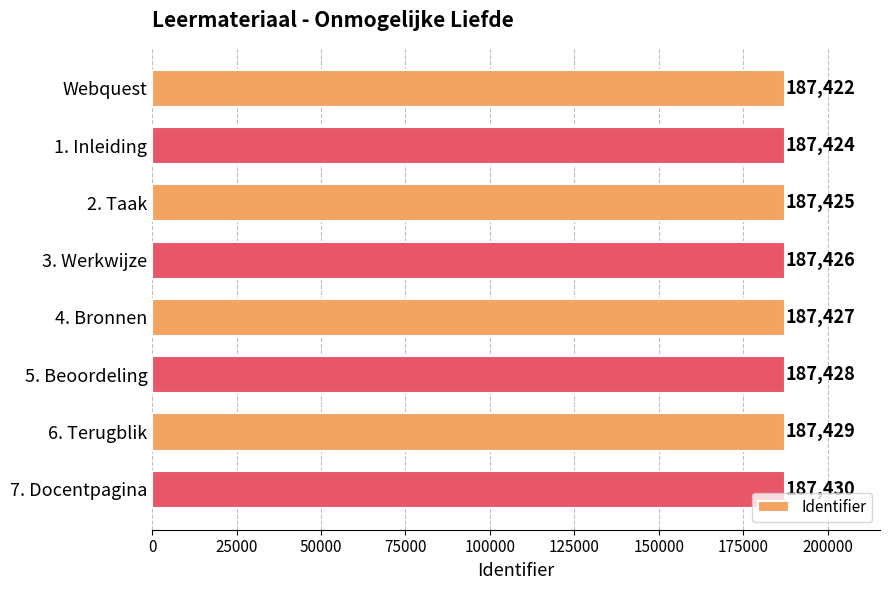

Rank the categories by value from highest to lowest.

7. Docentpagina, 6. Terugblik, 5. Beoordeling, 4. Bronnen, 3. Werkwijze, 2. Taak, 1. Inleiding, Webquest